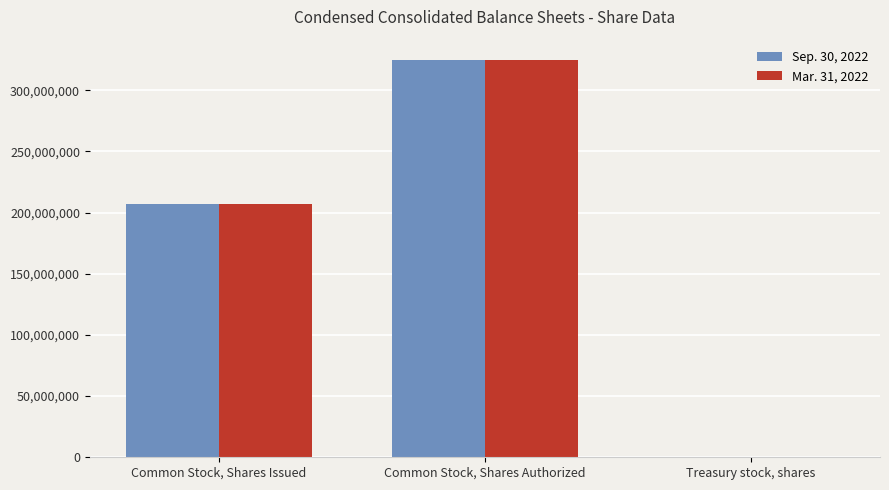

Reading left to right, list all the values displayed in this chart.

Sep. 30, 2022: Common Stock, Shares Issued=206972010	Common Stock, Shares Authorized=325000000	Treasury stock, shares=135665
Mar. 31, 2022: Common Stock, Shares Issued=206676620	Common Stock, Shares Authorized=325000000	Treasury stock, shares=135665